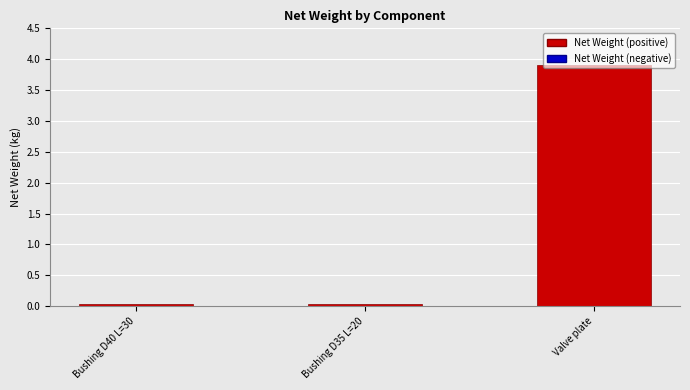

What is the average value?

1.3